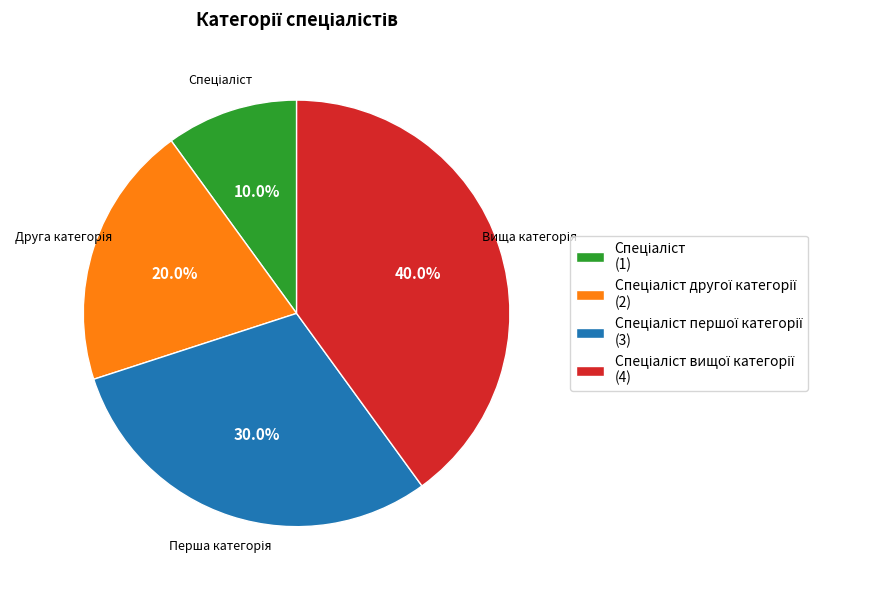

Is there any slice that represents more than half of the pie?

No